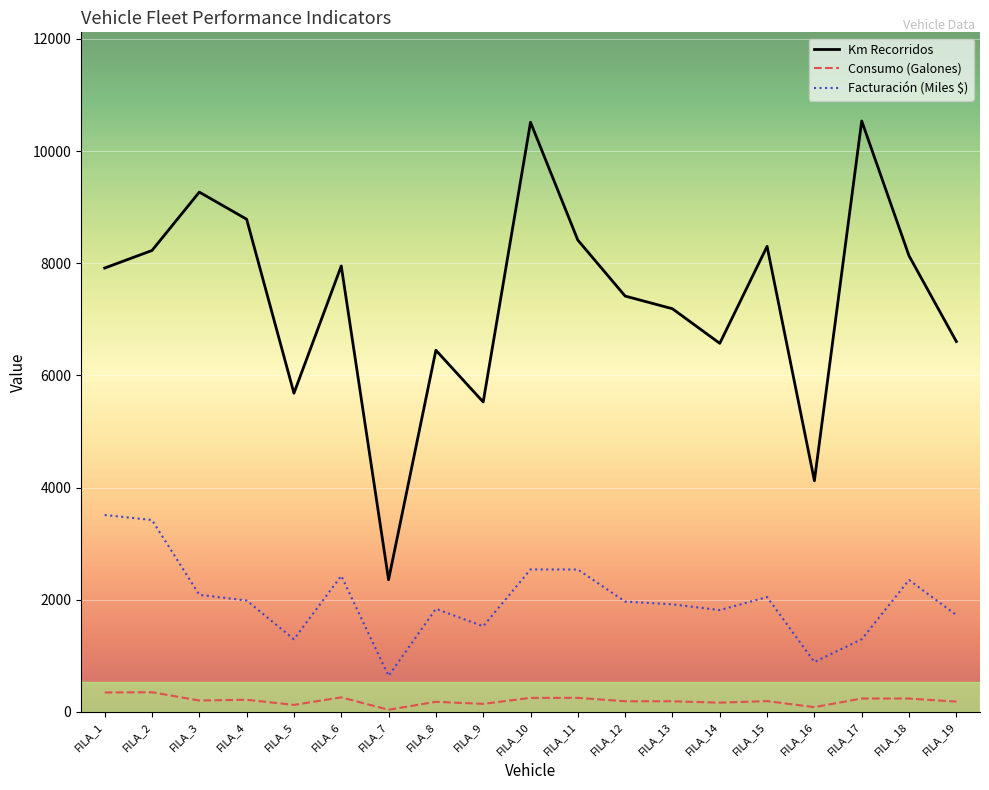

What are all the series names shown in the legend?

Km Recorridos, Consumo (Galones), Facturación (Miles $)